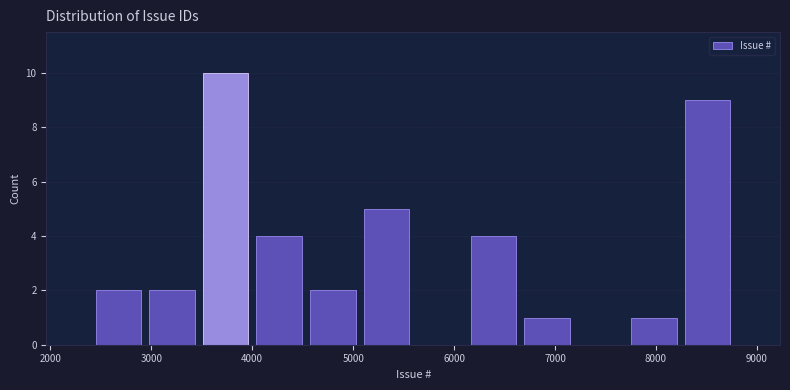

Reading left to right, list every bar in this chart as the range it spans on the x-axis followed by its height. Neither the bar edges nor the heights are printed on the chart, so give them approximately, as read against the axes.

2400 to 2900: 2
2900 to 3500: 2
3500 to 4000: 10
4000 to 4500: 4
4500 to 5100: 2
5100 to 5600: 5
5600 to 6100: 0
6100 to 6700: 4
6700 to 7200: 1
7200 to 7700: 0
7700 to 8200: 1
8200 to 8800: 9